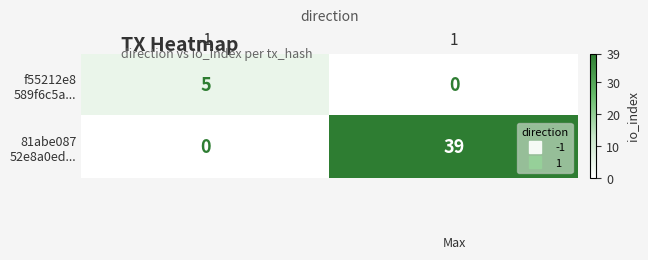

What is the total value across all series at 1?

39